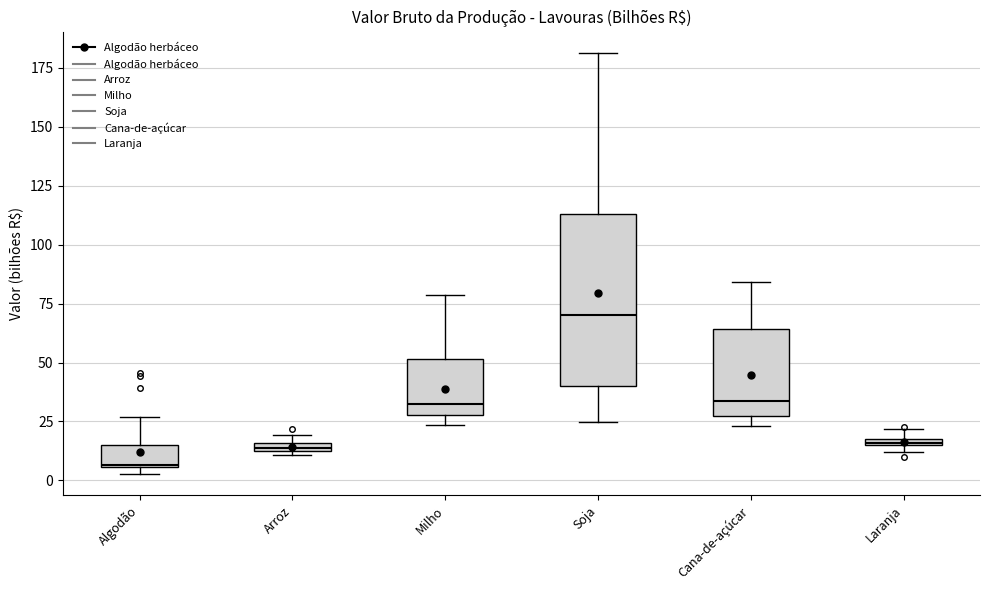

Which box has the highest median line?

Soja